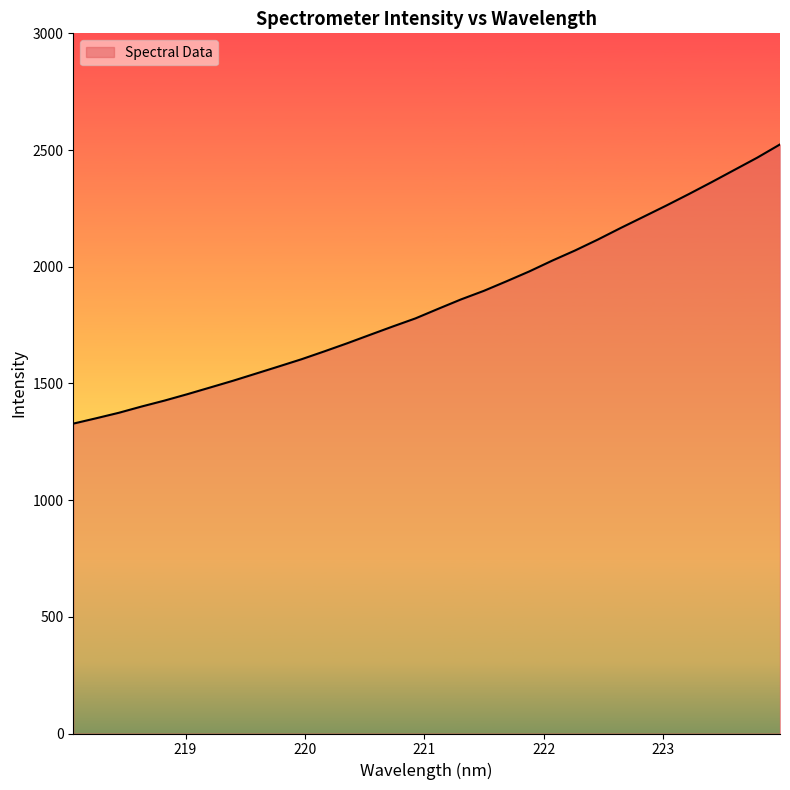

What is the difference between the maximum and minimum values?

1196.3